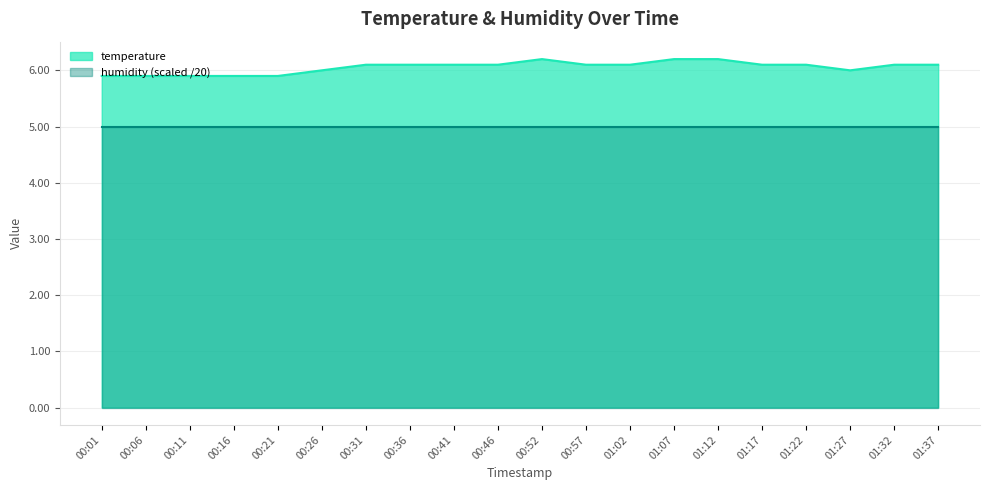

At which label does the data first exceed 6?

00:31